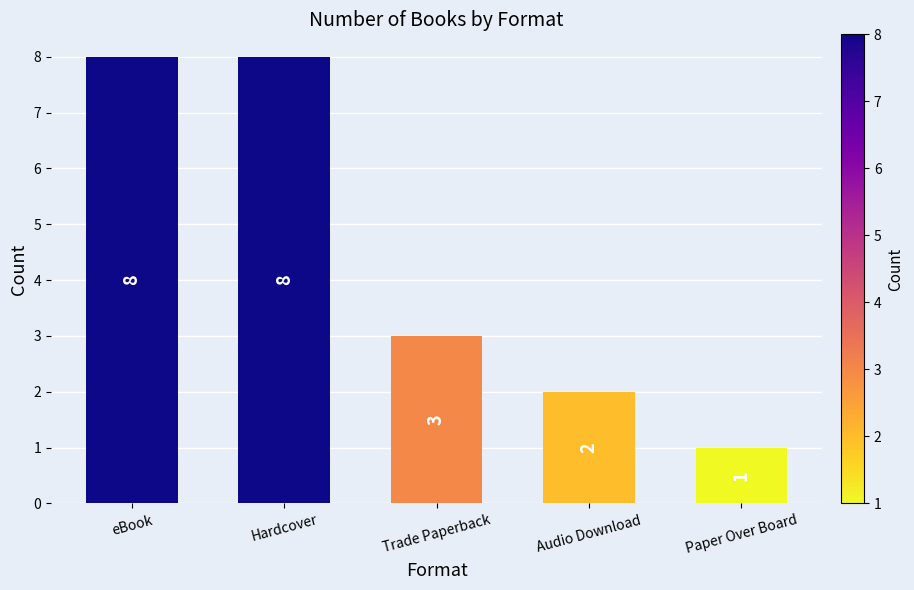

Count the values in the range 2 to 8.

4